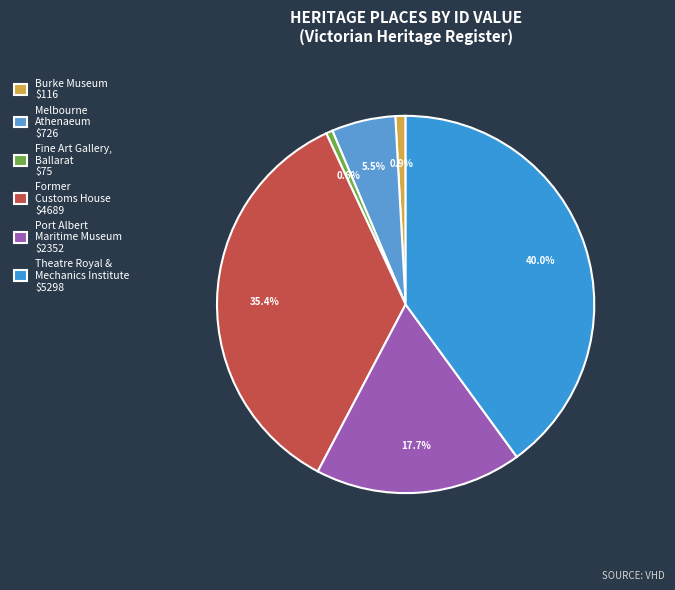

Count the number of slices in the pie.

6